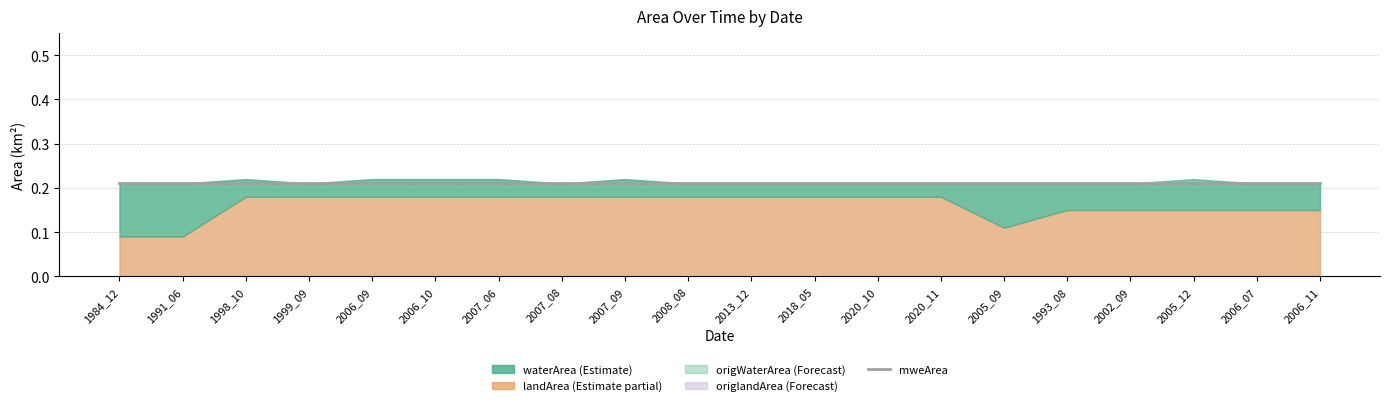

At 2006_07, list the series in order from smallest to largest.

waterArea, origWaterArea, landArea, origlandArea, mweArea